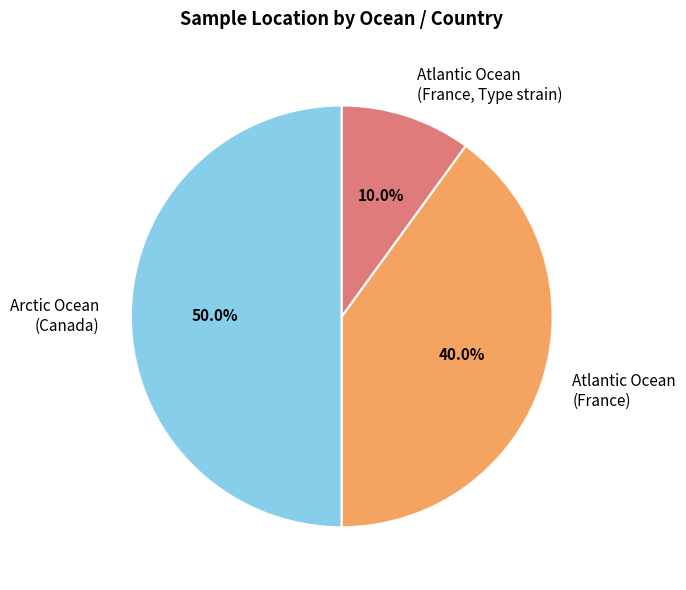

Does Atlantic Ocean (France) account for over 50% of the chart?

No